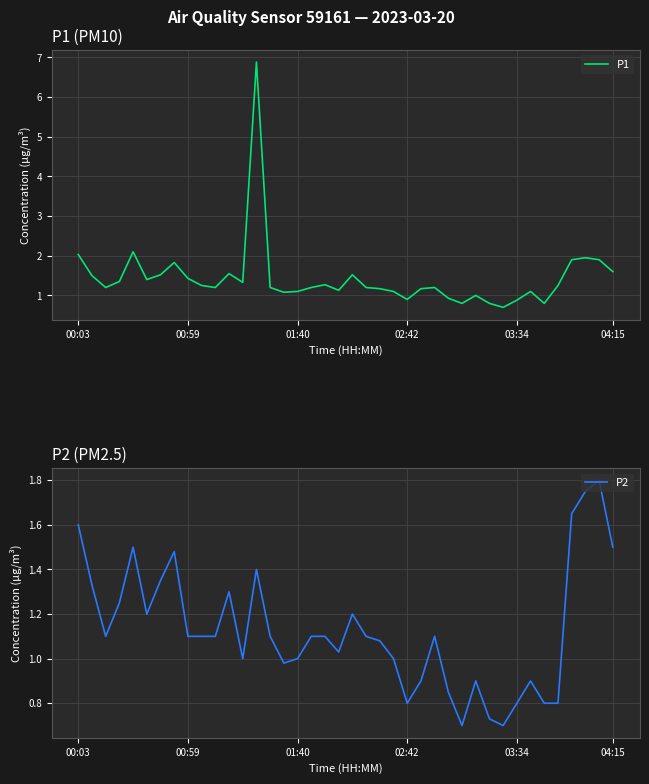

At how many categories does at least one series exceed 1?

32